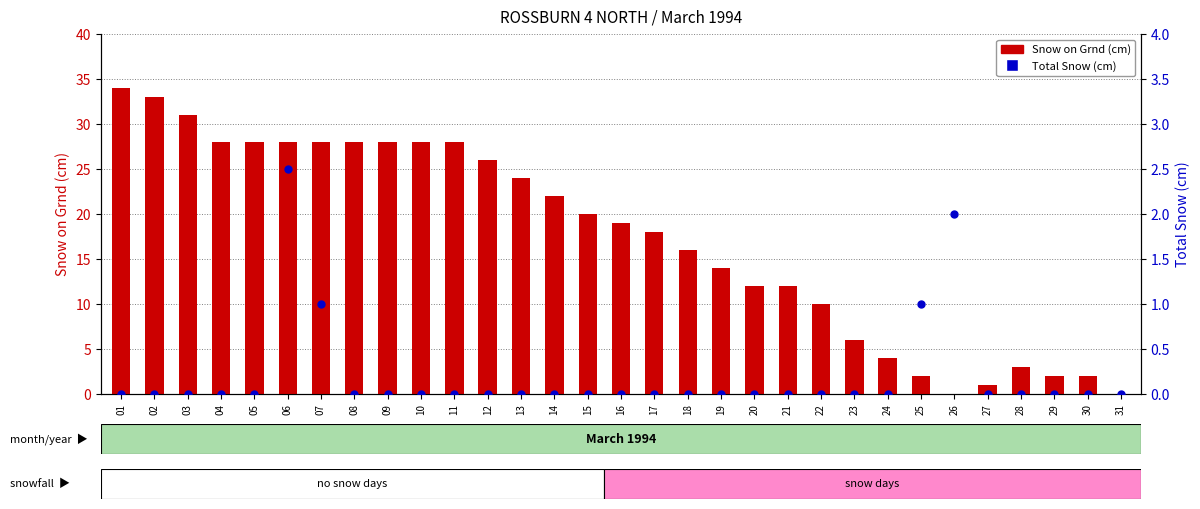

Which series reaches the minimum Y coordinate?

Snow on Grnd (cm)